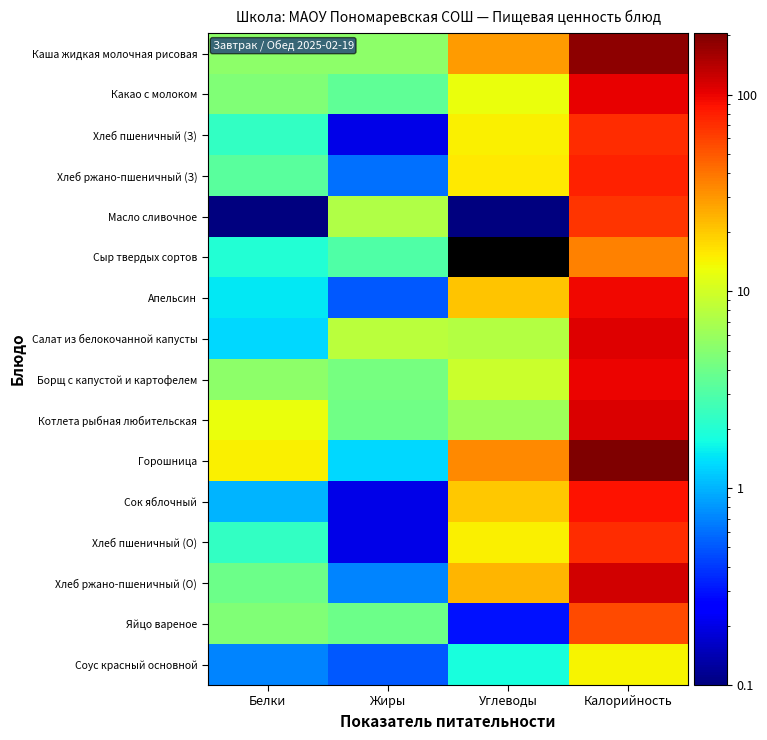

Which series has the largest total across all categories?

Горошница